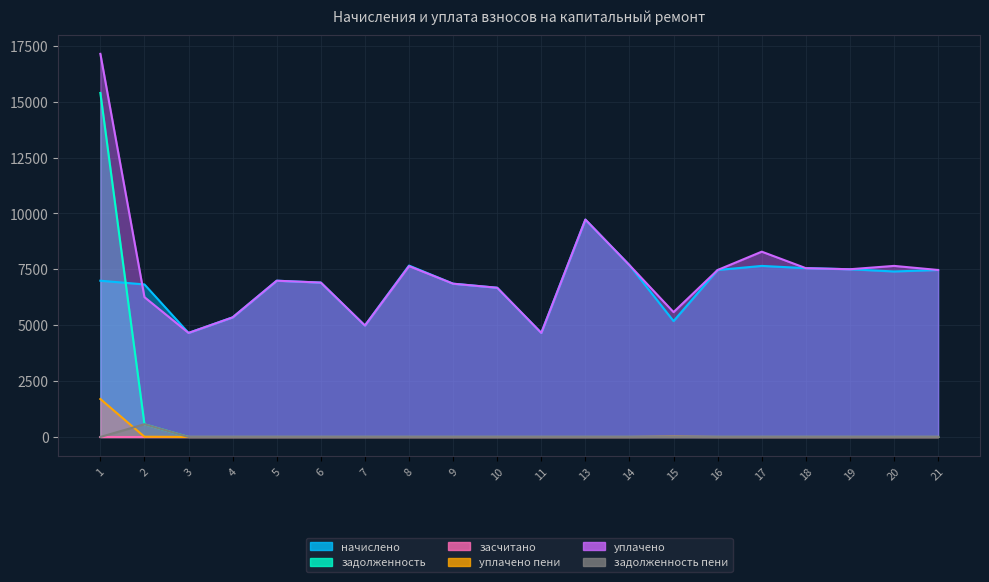

What is the highest value of the начислено series?

9720.7